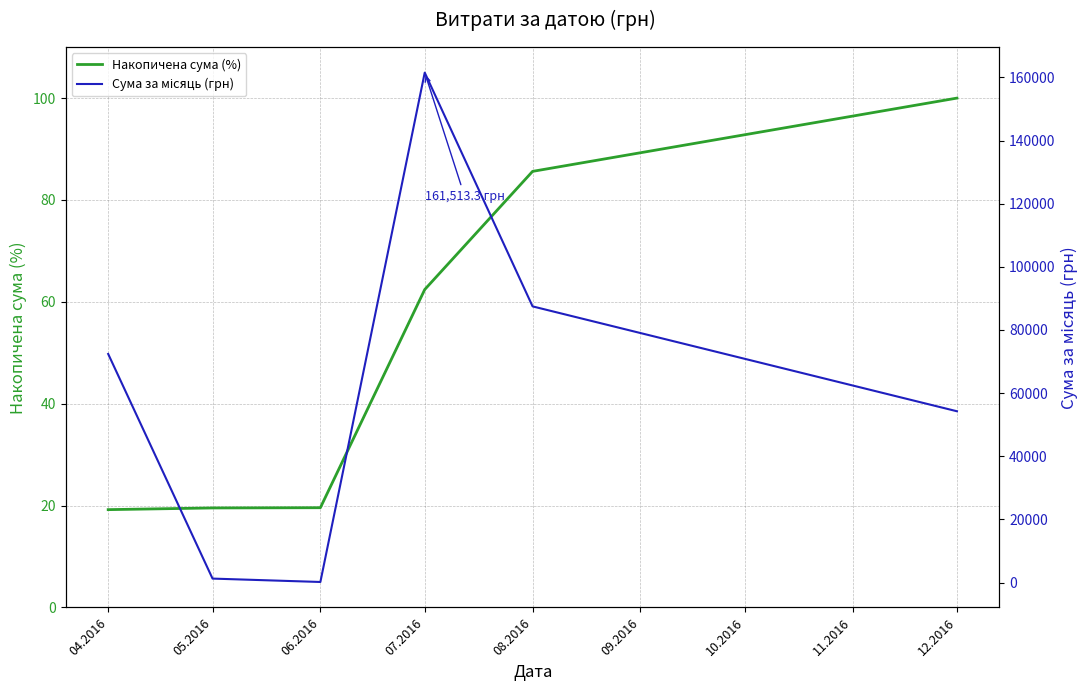

Where is the first local maximum for Сума за місяць (грн)?

07.2016